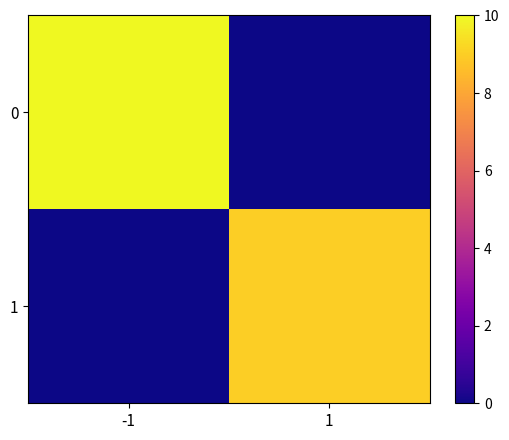

Reading right to left, transcribe all the data shown in this chart.

0: 1=0	-1=10
1: 1=9	-1=0